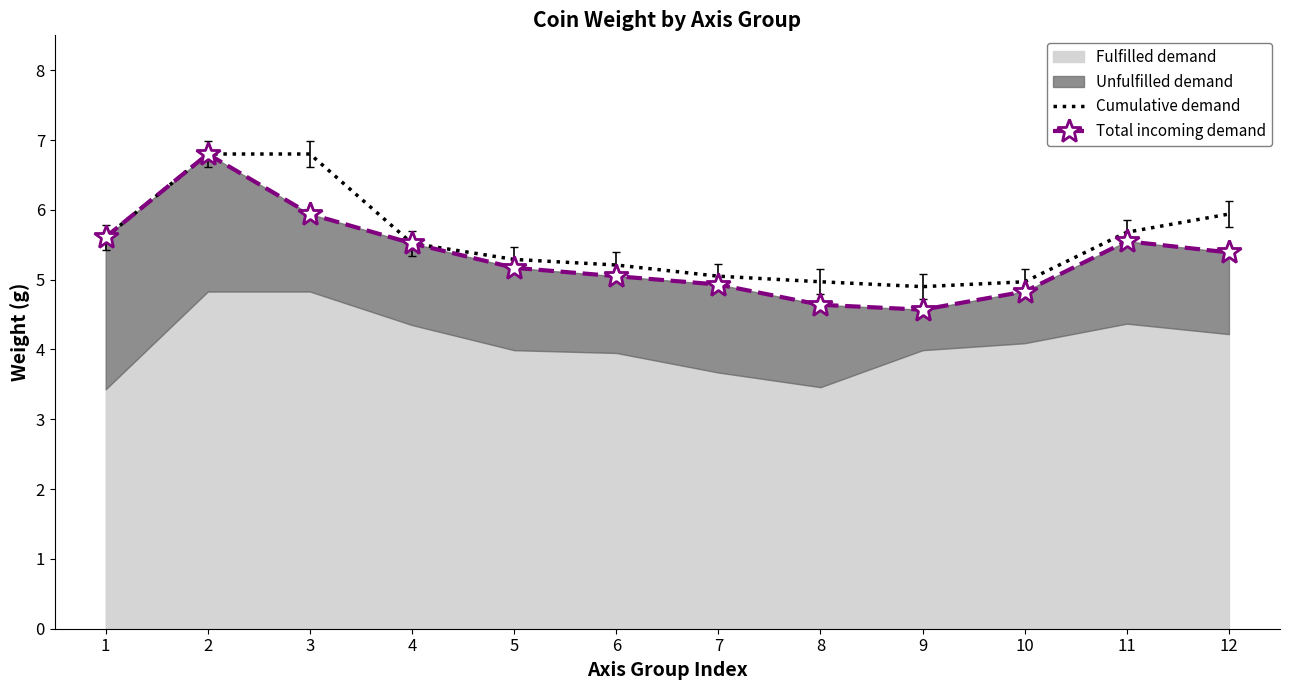

True or false: Cumulative demand has more than 1 interior local peaks.

False